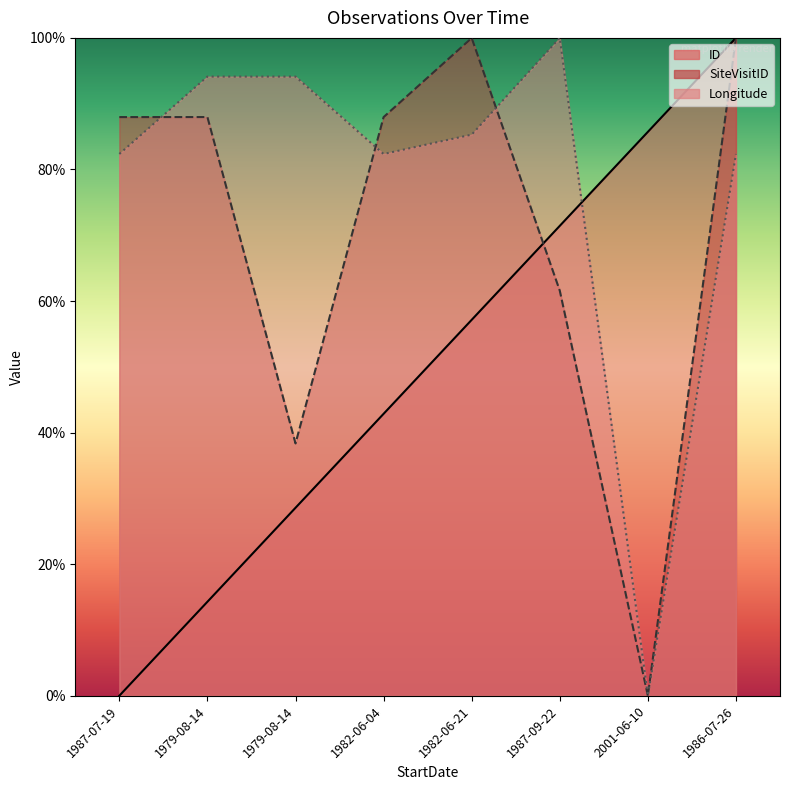

List the series in order of their peak value, highest first.

ID, SiteVisitID, Longitude